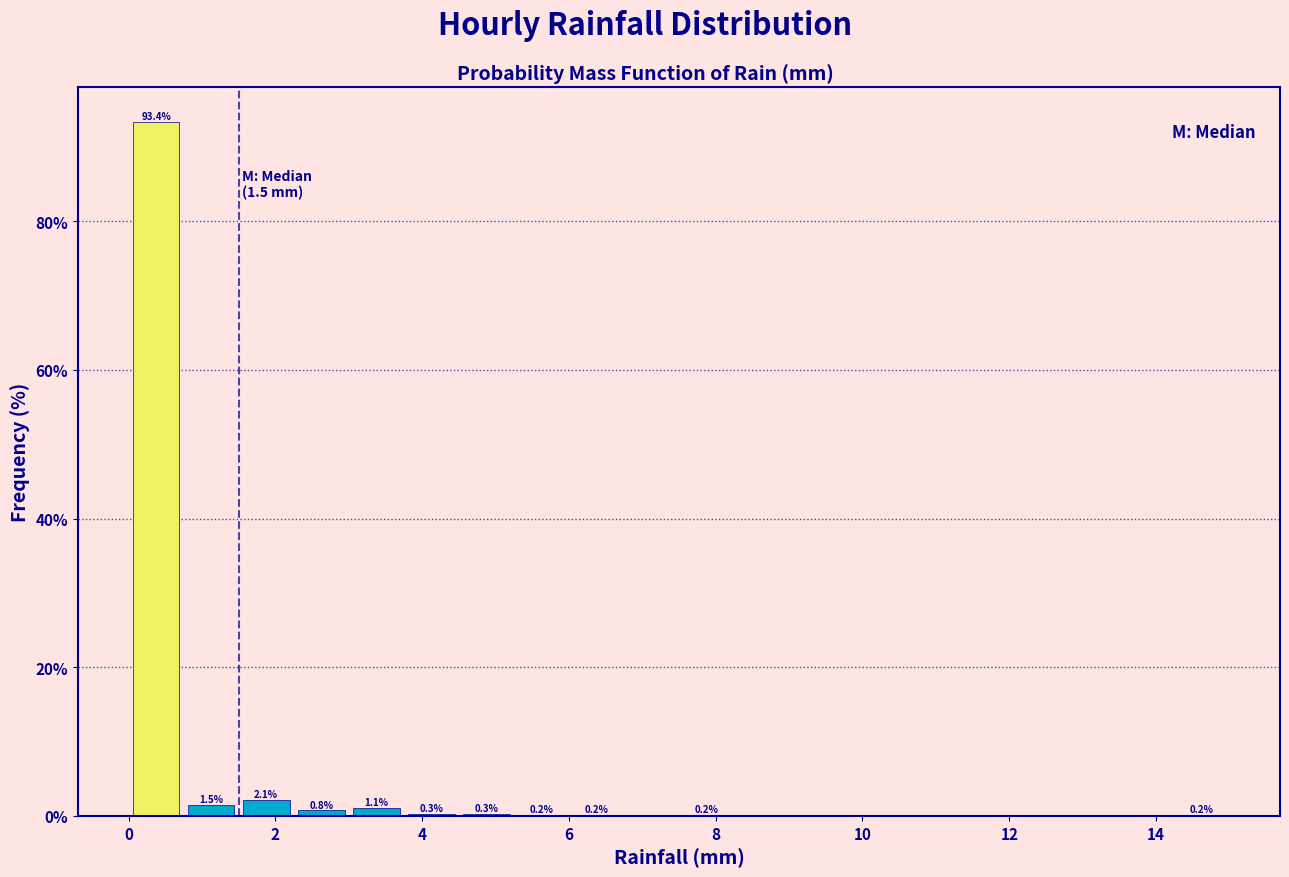

Around what value on the x-axis is the tallest bar? Give the approximate position of its centre, as read against the axis.

0.4